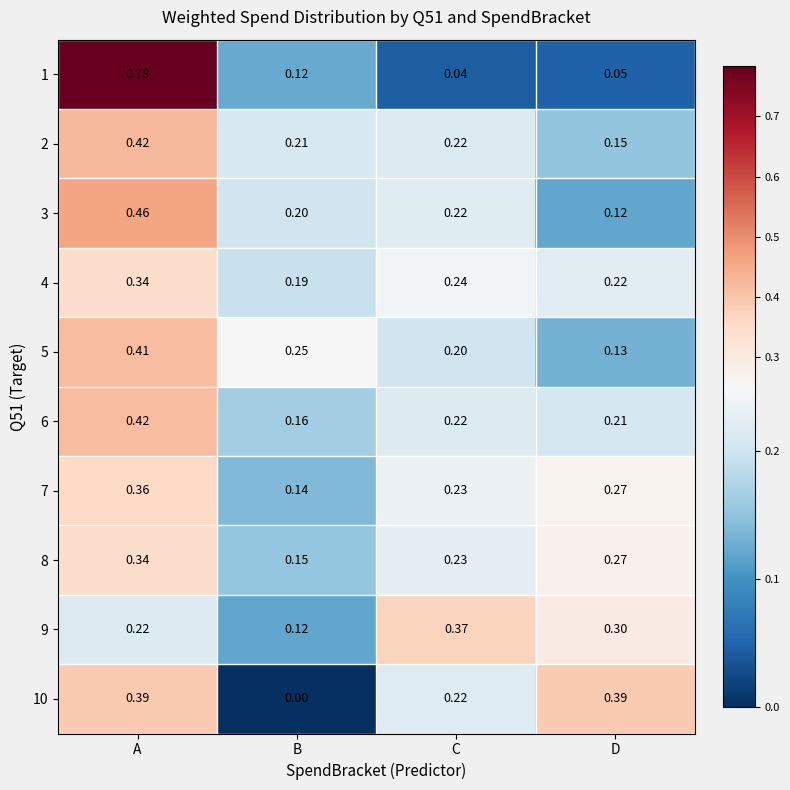

Is the value of 8 at B greater than the value of 9 at A?

No